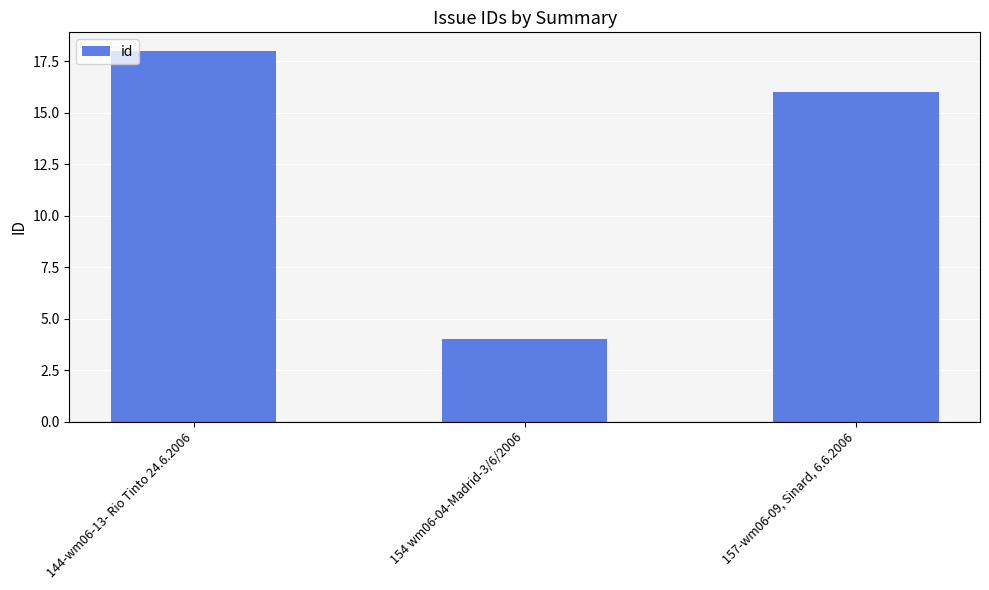

Between 154 wm06-04-Madrid-3/6/2006 and 157-wm06-09, Sinard, 6.6.2006, which is larger?

157-wm06-09, Sinard, 6.6.2006